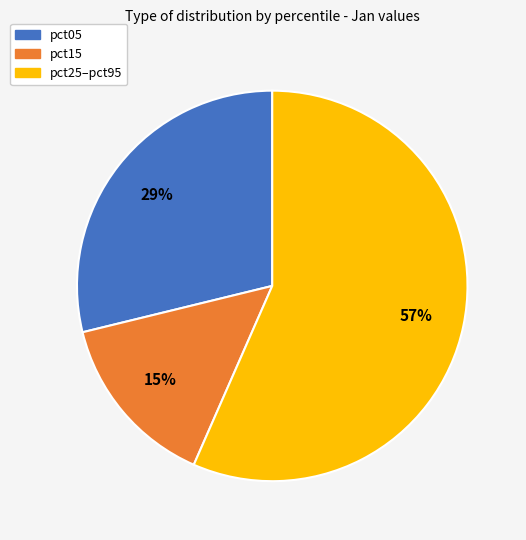

To the nearest percent, what is the average slice percentage?

33%